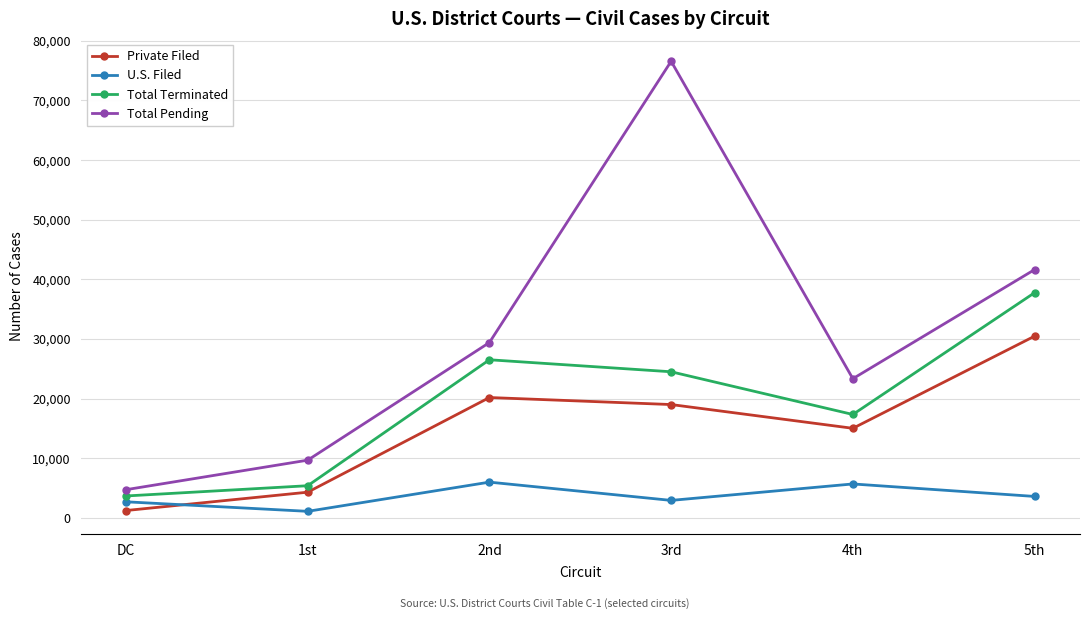

True or false: Total Pending and Private Filed cross at least once.

False